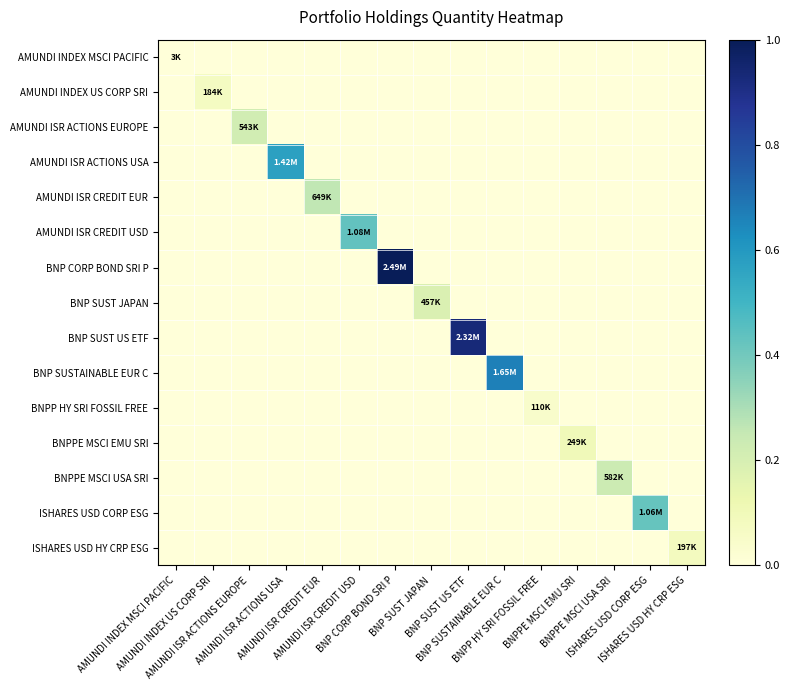

Reading right to left, what are all the values shown in this chart?

AMUNDI INDEX MSCI PACIFIC: ISHARES USD HY CRP ESG=0.0	ISHARES USD CORP ESG=0.0	BNPPE MSCI USA SRI=0.0	BNPPE MSCI EMU SRI=0.0	BNPP HY SRI FOSSIL FREE=0.0	BNP SUSTAINABLE EUR C=0.0	BNP SUST US ETF=0.0	BNP SUST JAPAN=0.0	BNP CORP BOND SRI P=0.0	AMUNDI ISR CREDIT USD=0.0	AMUNDI ISR CREDIT EUR=0.0	AMUNDI ISR ACTIONS USA=0.0	AMUNDI ISR ACTIONS EUROPE=0.0	AMUNDI INDEX US CORP SRI=0.0	AMUNDI INDEX MSCI PACIFIC=0.0
AMUNDI INDEX US CORP SRI: ISHARES USD HY CRP ESG=0.0	ISHARES USD CORP ESG=0.0	BNPPE MSCI USA SRI=0.0	BNPPE MSCI EMU SRI=0.0	BNPP HY SRI FOSSIL FREE=0.0	BNP SUSTAINABLE EUR C=0.0	BNP SUST US ETF=0.0	BNP SUST JAPAN=0.0	BNP CORP BOND SRI P=0.0	AMUNDI ISR CREDIT USD=0.0	AMUNDI ISR CREDIT EUR=0.0	AMUNDI ISR ACTIONS USA=0.0	AMUNDI ISR ACTIONS EUROPE=0.0	AMUNDI INDEX US CORP SRI=0.1	AMUNDI INDEX MSCI PACIFIC=0.0
AMUNDI ISR ACTIONS EUROPE: ISHARES USD HY CRP ESG=0.0	ISHARES USD CORP ESG=0.0	BNPPE MSCI USA SRI=0.0	BNPPE MSCI EMU SRI=0.0	BNPP HY SRI FOSSIL FREE=0.0	BNP SUSTAINABLE EUR C=0.0	BNP SUST US ETF=0.0	BNP SUST JAPAN=0.0	BNP CORP BOND SRI P=0.0	AMUNDI ISR CREDIT USD=0.0	AMUNDI ISR CREDIT EUR=0.0	AMUNDI ISR ACTIONS USA=0.0	AMUNDI ISR ACTIONS EUROPE=0.2	AMUNDI INDEX US CORP SRI=0.0	AMUNDI INDEX MSCI PACIFIC=0.0
AMUNDI ISR ACTIONS USA: ISHARES USD HY CRP ESG=0.0	ISHARES USD CORP ESG=0.0	BNPPE MSCI USA SRI=0.0	BNPPE MSCI EMU SRI=0.0	BNPP HY SRI FOSSIL FREE=0.0	BNP SUSTAINABLE EUR C=0.0	BNP SUST US ETF=0.0	BNP SUST JAPAN=0.0	BNP CORP BOND SRI P=0.0	AMUNDI ISR CREDIT USD=0.0	AMUNDI ISR CREDIT EUR=0.0	AMUNDI ISR ACTIONS USA=0.6	AMUNDI ISR ACTIONS EUROPE=0.0	AMUNDI INDEX US CORP SRI=0.0	AMUNDI INDEX MSCI PACIFIC=0.0
AMUNDI ISR CREDIT EUR: ISHARES USD HY CRP ESG=0.0	ISHARES USD CORP ESG=0.0	BNPPE MSCI USA SRI=0.0	BNPPE MSCI EMU SRI=0.0	BNPP HY SRI FOSSIL FREE=0.0	BNP SUSTAINABLE EUR C=0.0	BNP SUST US ETF=0.0	BNP SUST JAPAN=0.0	BNP CORP BOND SRI P=0.0	AMUNDI ISR CREDIT USD=0.0	AMUNDI ISR CREDIT EUR=0.3	AMUNDI ISR ACTIONS USA=0.0	AMUNDI ISR ACTIONS EUROPE=0.0	AMUNDI INDEX US CORP SRI=0.0	AMUNDI INDEX MSCI PACIFIC=0.0
AMUNDI ISR CREDIT USD: ISHARES USD HY CRP ESG=0.0	ISHARES USD CORP ESG=0.0	BNPPE MSCI USA SRI=0.0	BNPPE MSCI EMU SRI=0.0	BNPP HY SRI FOSSIL FREE=0.0	BNP SUSTAINABLE EUR C=0.0	BNP SUST US ETF=0.0	BNP SUST JAPAN=0.0	BNP CORP BOND SRI P=0.0	AMUNDI ISR CREDIT USD=0.4	AMUNDI ISR CREDIT EUR=0.0	AMUNDI ISR ACTIONS USA=0.0	AMUNDI ISR ACTIONS EUROPE=0.0	AMUNDI INDEX US CORP SRI=0.0	AMUNDI INDEX MSCI PACIFIC=0.0
BNP CORP BOND SRI P: ISHARES USD HY CRP ESG=0.0	ISHARES USD CORP ESG=0.0	BNPPE MSCI USA SRI=0.0	BNPPE MSCI EMU SRI=0.0	BNPP HY SRI FOSSIL FREE=0.0	BNP SUSTAINABLE EUR C=0.0	BNP SUST US ETF=0.0	BNP SUST JAPAN=0.0	BNP CORP BOND SRI P=1.0	AMUNDI ISR CREDIT USD=0.0	AMUNDI ISR CREDIT EUR=0.0	AMUNDI ISR ACTIONS USA=0.0	AMUNDI ISR ACTIONS EUROPE=0.0	AMUNDI INDEX US CORP SRI=0.0	AMUNDI INDEX MSCI PACIFIC=0.0
BNP SUST JAPAN: ISHARES USD HY CRP ESG=0.0	ISHARES USD CORP ESG=0.0	BNPPE MSCI USA SRI=0.0	BNPPE MSCI EMU SRI=0.0	BNPP HY SRI FOSSIL FREE=0.0	BNP SUSTAINABLE EUR C=0.0	BNP SUST US ETF=0.0	BNP SUST JAPAN=0.2	BNP CORP BOND SRI P=0.0	AMUNDI ISR CREDIT USD=0.0	AMUNDI ISR CREDIT EUR=0.0	AMUNDI ISR ACTIONS USA=0.0	AMUNDI ISR ACTIONS EUROPE=0.0	AMUNDI INDEX US CORP SRI=0.0	AMUNDI INDEX MSCI PACIFIC=0.0
BNP SUST US ETF: ISHARES USD HY CRP ESG=0.0	ISHARES USD CORP ESG=0.0	BNPPE MSCI USA SRI=0.0	BNPPE MSCI EMU SRI=0.0	BNPP HY SRI FOSSIL FREE=0.0	BNP SUSTAINABLE EUR C=0.0	BNP SUST US ETF=0.9	BNP SUST JAPAN=0.0	BNP CORP BOND SRI P=0.0	AMUNDI ISR CREDIT USD=0.0	AMUNDI ISR CREDIT EUR=0.0	AMUNDI ISR ACTIONS USA=0.0	AMUNDI ISR ACTIONS EUROPE=0.0	AMUNDI INDEX US CORP SRI=0.0	AMUNDI INDEX MSCI PACIFIC=0.0
BNP SUSTAINABLE EUR C: ISHARES USD HY CRP ESG=0.0	ISHARES USD CORP ESG=0.0	BNPPE MSCI USA SRI=0.0	BNPPE MSCI EMU SRI=0.0	BNPP HY SRI FOSSIL FREE=0.0	BNP SUSTAINABLE EUR C=0.7	BNP SUST US ETF=0.0	BNP SUST JAPAN=0.0	BNP CORP BOND SRI P=0.0	AMUNDI ISR CREDIT USD=0.0	AMUNDI ISR CREDIT EUR=0.0	AMUNDI ISR ACTIONS USA=0.0	AMUNDI ISR ACTIONS EUROPE=0.0	AMUNDI INDEX US CORP SRI=0.0	AMUNDI INDEX MSCI PACIFIC=0.0
BNPP HY SRI FOSSIL FREE: ISHARES USD HY CRP ESG=0.0	ISHARES USD CORP ESG=0.0	BNPPE MSCI USA SRI=0.0	BNPPE MSCI EMU SRI=0.0	BNPP HY SRI FOSSIL FREE=0.0	BNP SUSTAINABLE EUR C=0.0	BNP SUST US ETF=0.0	BNP SUST JAPAN=0.0	BNP CORP BOND SRI P=0.0	AMUNDI ISR CREDIT USD=0.0	AMUNDI ISR CREDIT EUR=0.0	AMUNDI ISR ACTIONS USA=0.0	AMUNDI ISR ACTIONS EUROPE=0.0	AMUNDI INDEX US CORP SRI=0.0	AMUNDI INDEX MSCI PACIFIC=0.0
BNPPE MSCI EMU SRI: ISHARES USD HY CRP ESG=0.0	ISHARES USD CORP ESG=0.0	BNPPE MSCI USA SRI=0.0	BNPPE MSCI EMU SRI=0.1	BNPP HY SRI FOSSIL FREE=0.0	BNP SUSTAINABLE EUR C=0.0	BNP SUST US ETF=0.0	BNP SUST JAPAN=0.0	BNP CORP BOND SRI P=0.0	AMUNDI ISR CREDIT USD=0.0	AMUNDI ISR CREDIT EUR=0.0	AMUNDI ISR ACTIONS USA=0.0	AMUNDI ISR ACTIONS EUROPE=0.0	AMUNDI INDEX US CORP SRI=0.0	AMUNDI INDEX MSCI PACIFIC=0.0
BNPPE MSCI USA SRI: ISHARES USD HY CRP ESG=0.0	ISHARES USD CORP ESG=0.0	BNPPE MSCI USA SRI=0.2	BNPPE MSCI EMU SRI=0.0	BNPP HY SRI FOSSIL FREE=0.0	BNP SUSTAINABLE EUR C=0.0	BNP SUST US ETF=0.0	BNP SUST JAPAN=0.0	BNP CORP BOND SRI P=0.0	AMUNDI ISR CREDIT USD=0.0	AMUNDI ISR CREDIT EUR=0.0	AMUNDI ISR ACTIONS USA=0.0	AMUNDI ISR ACTIONS EUROPE=0.0	AMUNDI INDEX US CORP SRI=0.0	AMUNDI INDEX MSCI PACIFIC=0.0
ISHARES USD CORP ESG: ISHARES USD HY CRP ESG=0.0	ISHARES USD CORP ESG=0.4	BNPPE MSCI USA SRI=0.0	BNPPE MSCI EMU SRI=0.0	BNPP HY SRI FOSSIL FREE=0.0	BNP SUSTAINABLE EUR C=0.0	BNP SUST US ETF=0.0	BNP SUST JAPAN=0.0	BNP CORP BOND SRI P=0.0	AMUNDI ISR CREDIT USD=0.0	AMUNDI ISR CREDIT EUR=0.0	AMUNDI ISR ACTIONS USA=0.0	AMUNDI ISR ACTIONS EUROPE=0.0	AMUNDI INDEX US CORP SRI=0.0	AMUNDI INDEX MSCI PACIFIC=0.0
ISHARES USD HY CRP ESG: ISHARES USD HY CRP ESG=0.1	ISHARES USD CORP ESG=0.0	BNPPE MSCI USA SRI=0.0	BNPPE MSCI EMU SRI=0.0	BNPP HY SRI FOSSIL FREE=0.0	BNP SUSTAINABLE EUR C=0.0	BNP SUST US ETF=0.0	BNP SUST JAPAN=0.0	BNP CORP BOND SRI P=0.0	AMUNDI ISR CREDIT USD=0.0	AMUNDI ISR CREDIT EUR=0.0	AMUNDI ISR ACTIONS USA=0.0	AMUNDI ISR ACTIONS EUROPE=0.0	AMUNDI INDEX US CORP SRI=0.0	AMUNDI INDEX MSCI PACIFIC=0.0